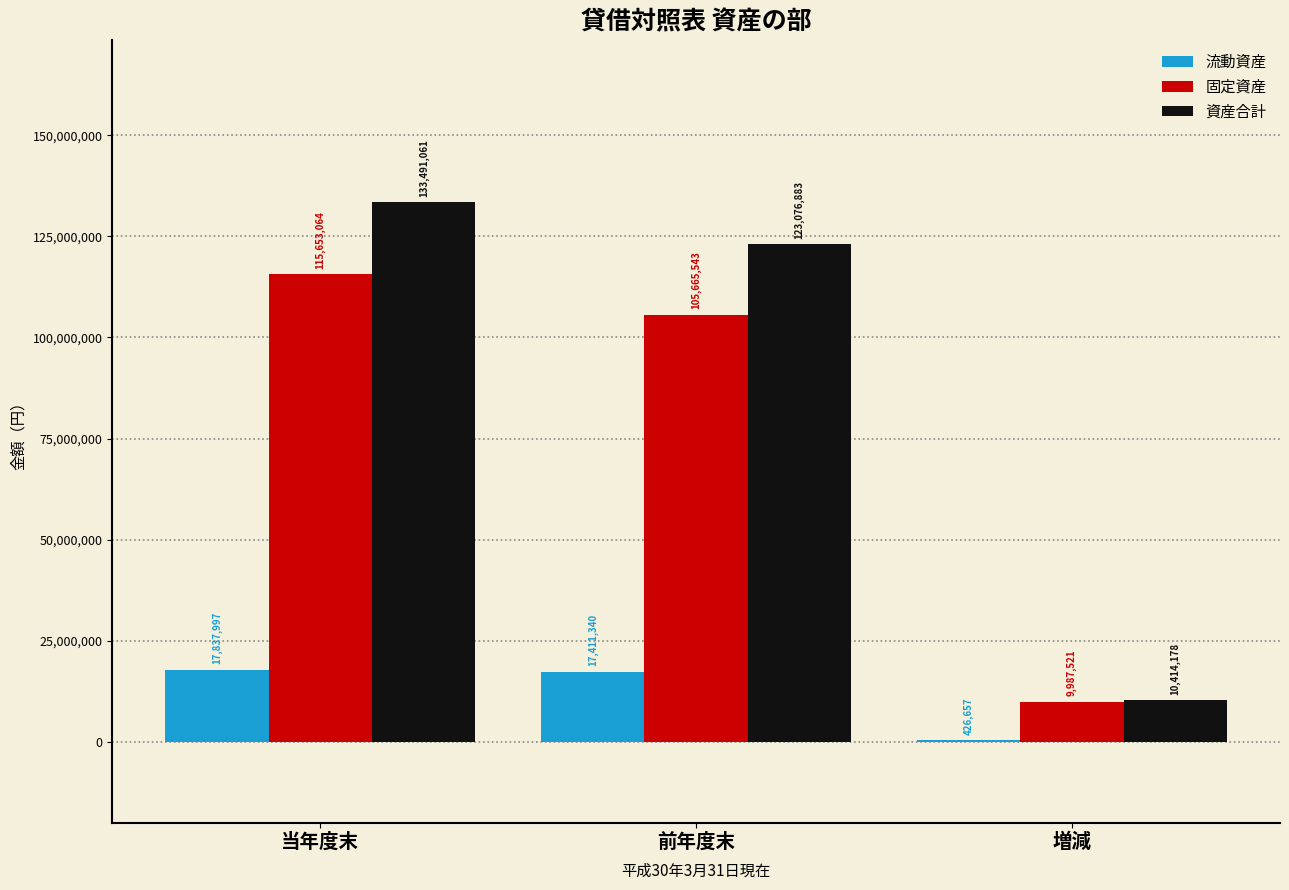

What is the average value of the 資産合計 series?

88994041